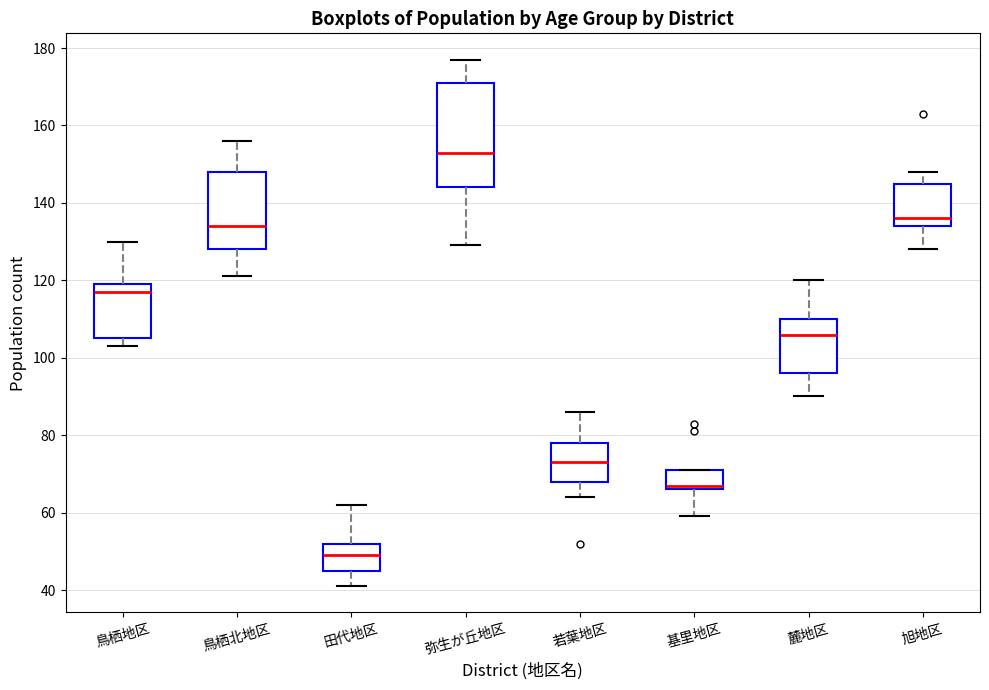

Which box's median line is the lowest?

田代地区